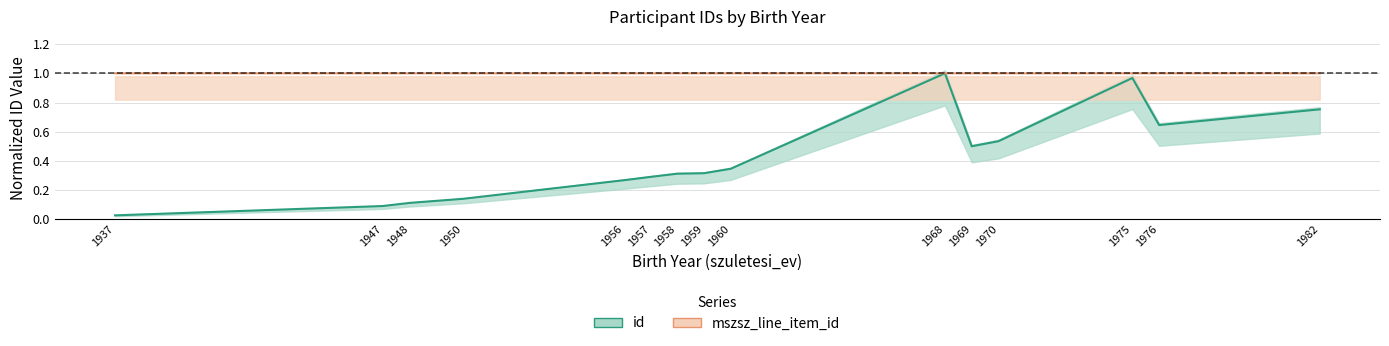

At which label does mszsz_line_item_id reach its minimum?

1937